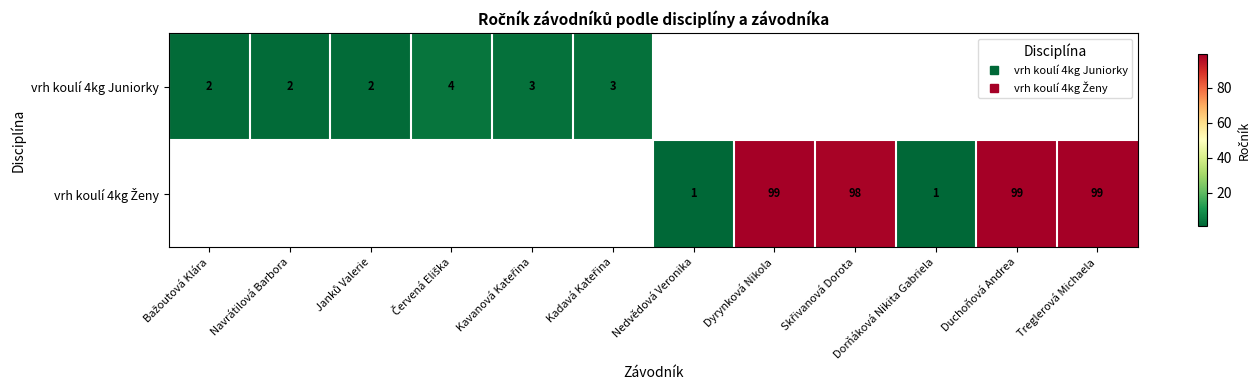

The vrh koulí 4kg Ženy series shows 99.0 at Dyrynková Nikola. True or false?

True